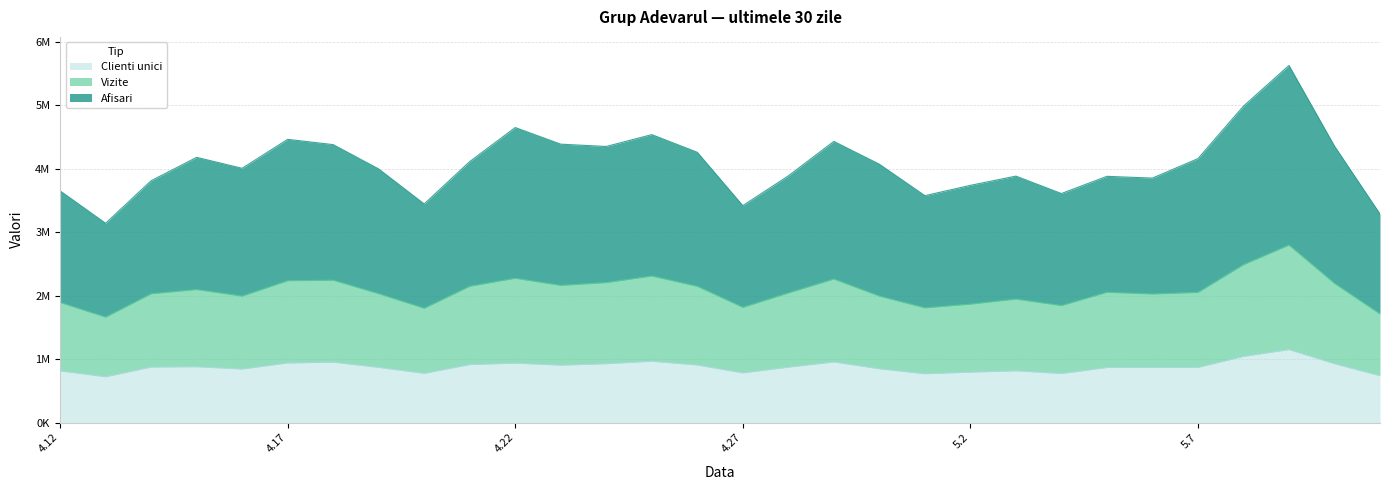

What is the minimum value for Clienti unici?

723241